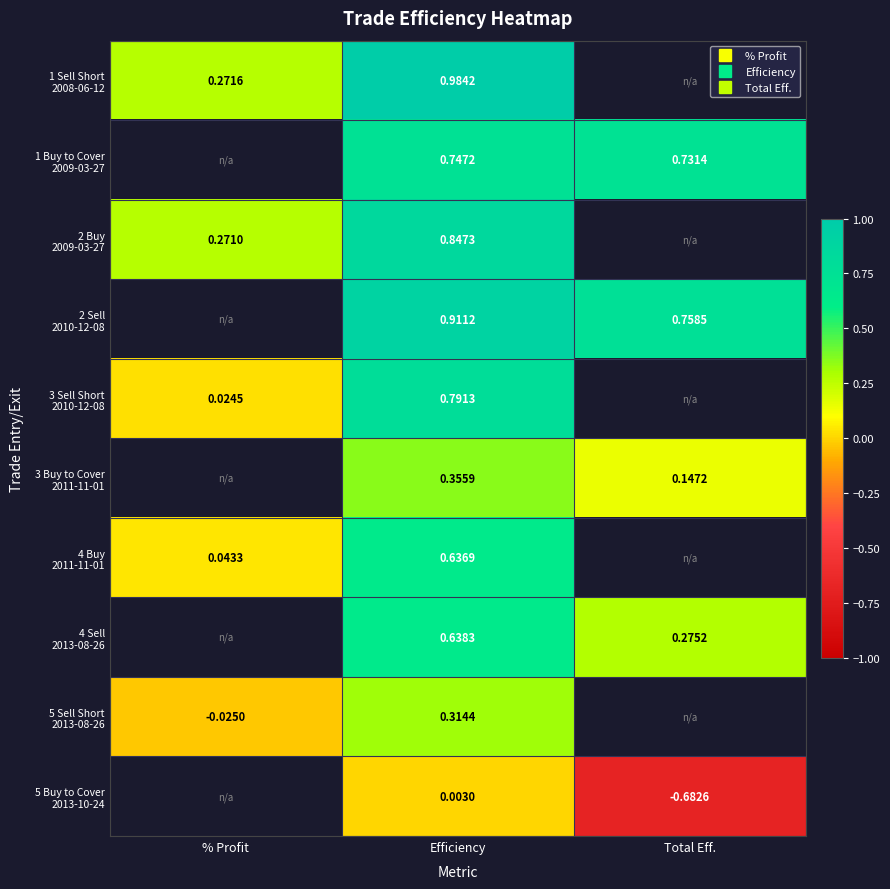

At which label does 2 Sell 2010-12-08 reach its minimum?

% Profit